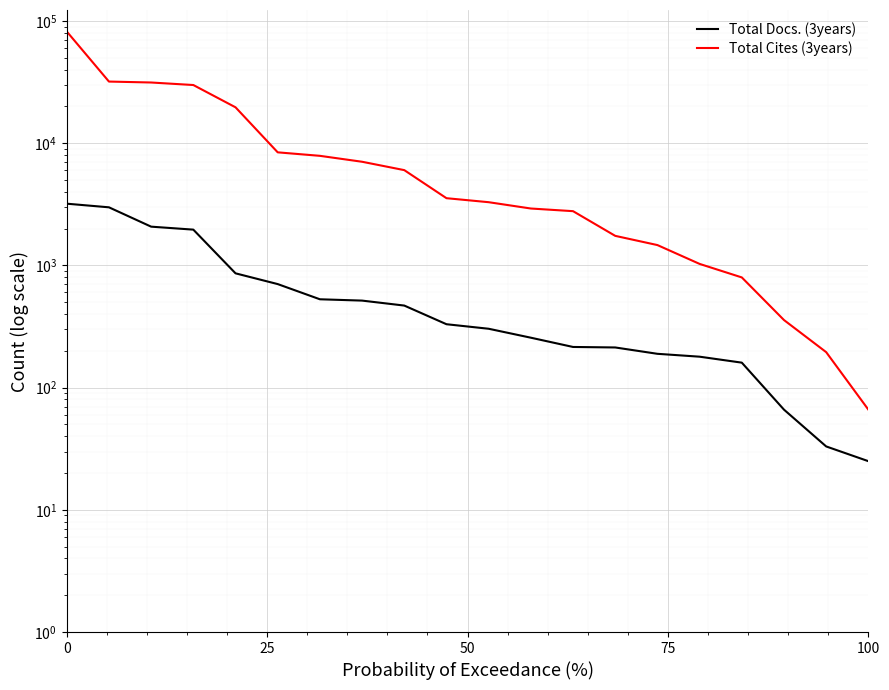

At which category does the chart reach its minimum across all series?

100